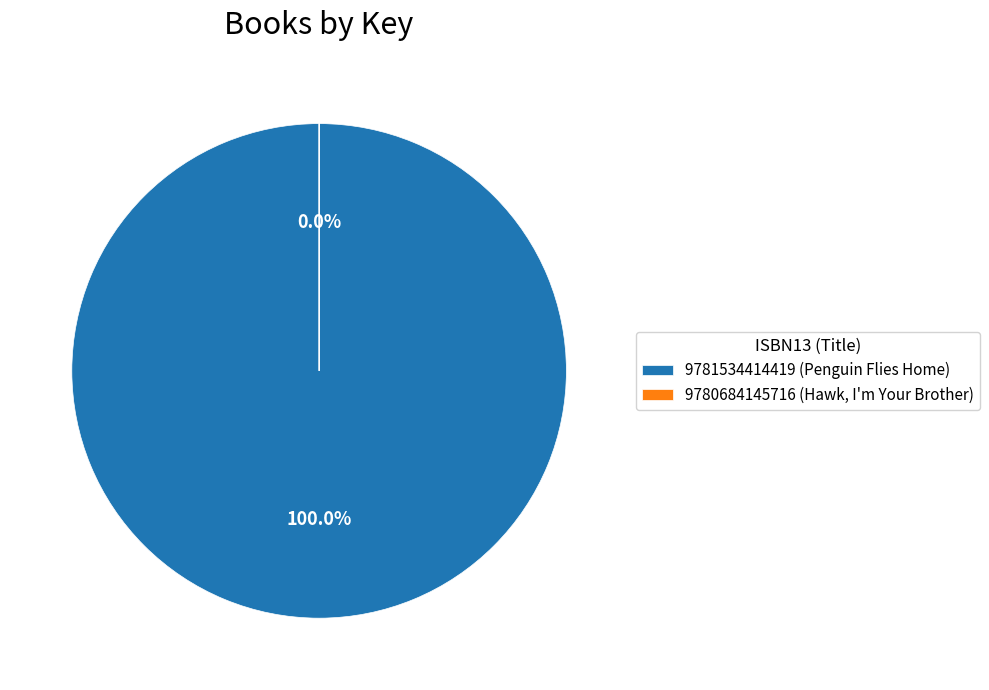

Rank the categories by value from lowest to highest.

9780684145716 (Hawk, I'm Your Brother), 9781534414419 (Penguin Flies Home)